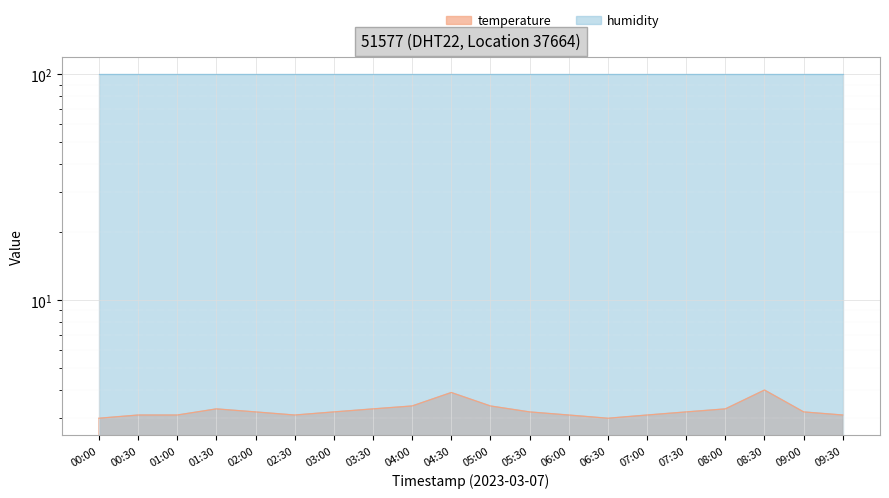

What is the smallest value displayed?

3.0